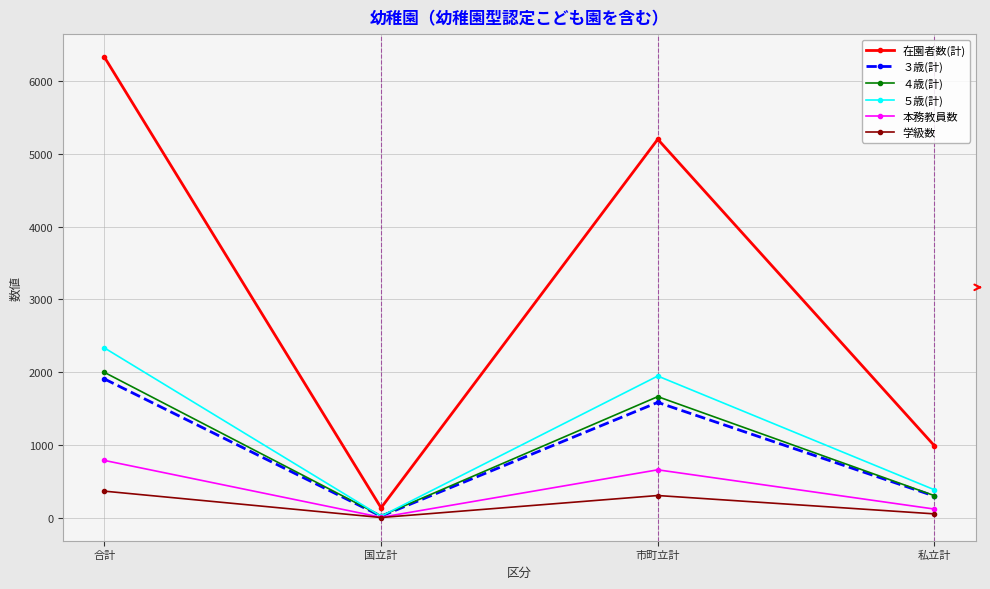

Where is 学級数 nearest to the value 186?

市町立計